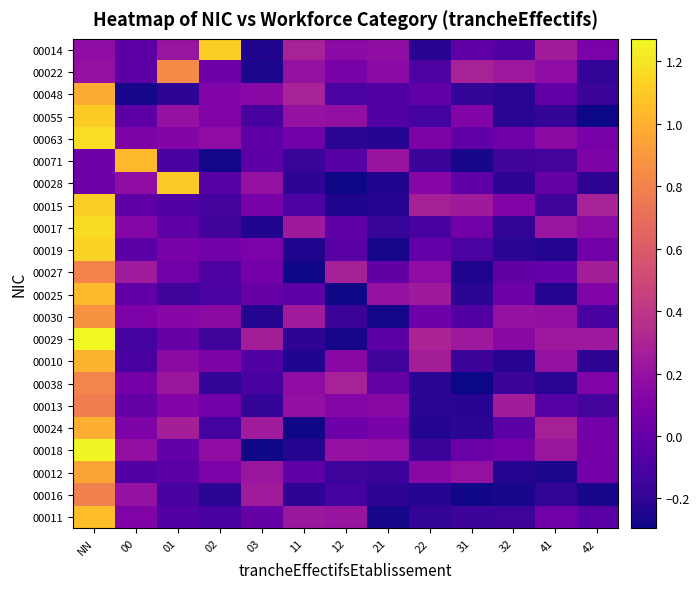

Which has a higher value, 01 or 11?

11